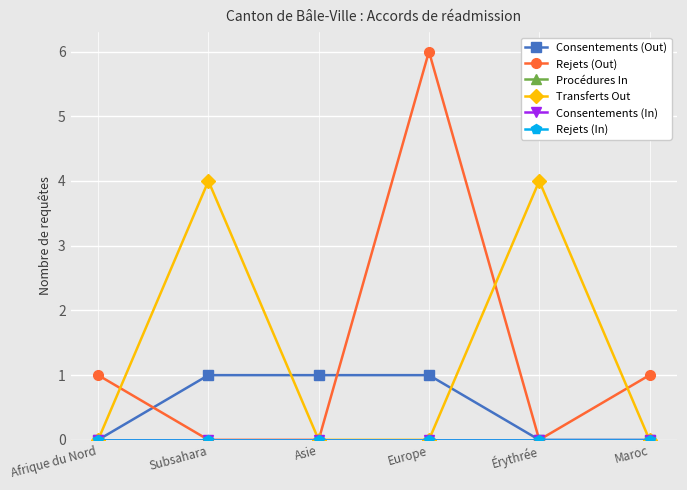

At how many categories does at least one series exceed 1?

3